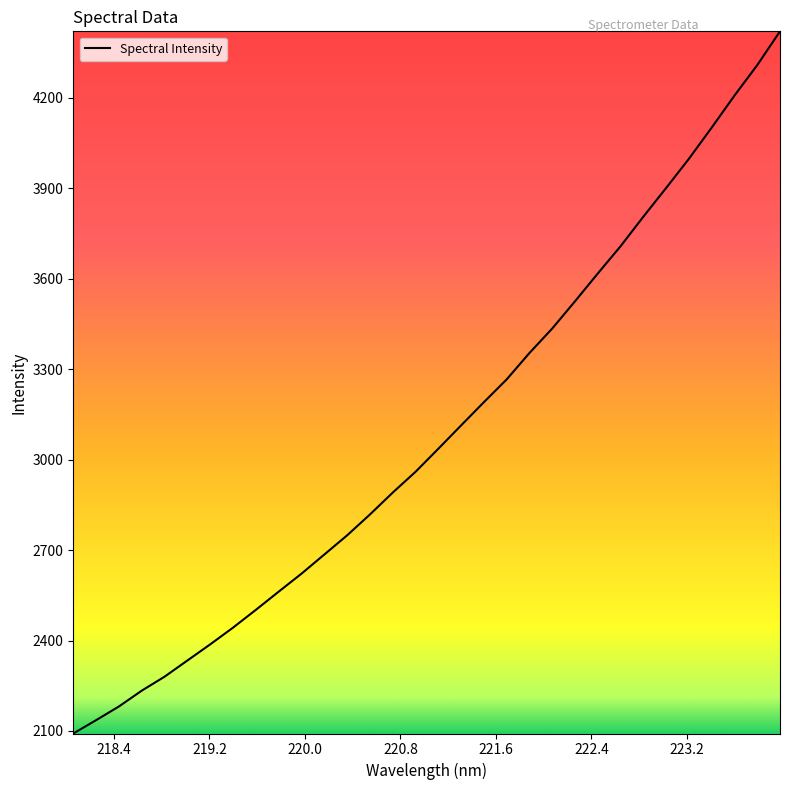

What is the maximum value shown in the chart?

4421.0